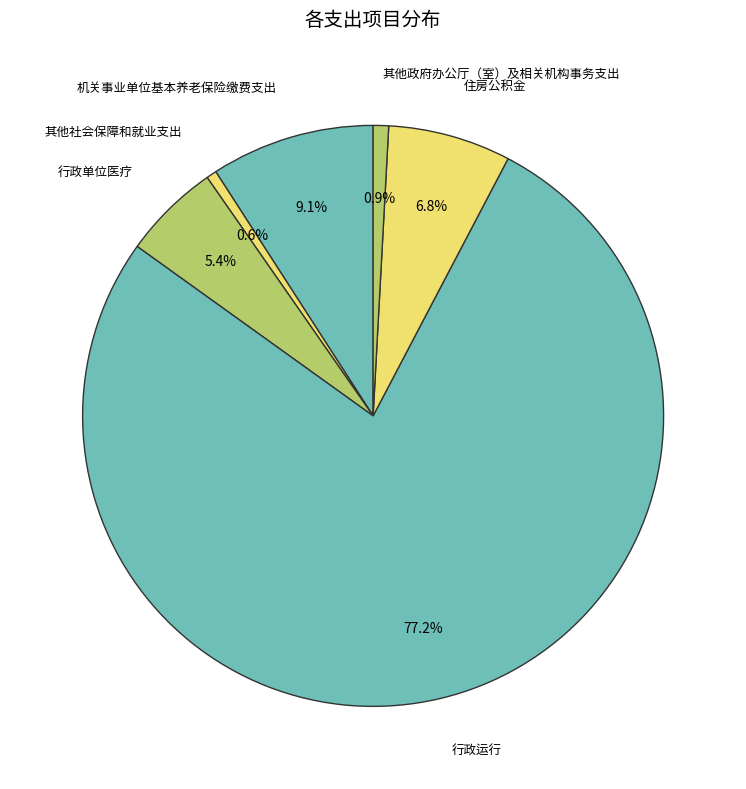

Is 住房公积金 the majority of the pie?

No